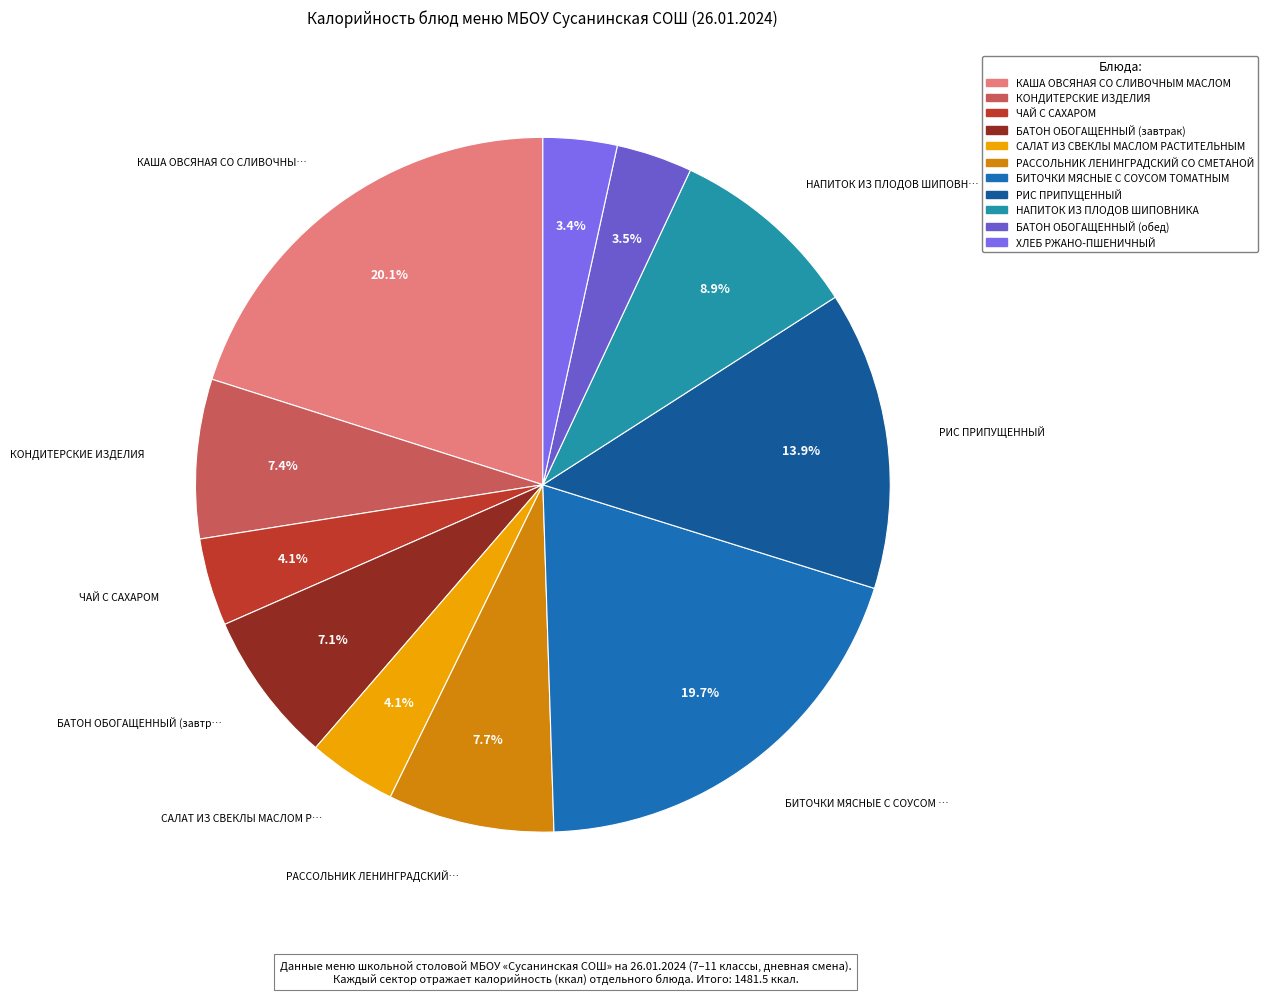

Does БИТОЧКИ МЯСНЫЕ С СОУСОМ ТОМАТНЫМ account for over 50% of the chart?

No